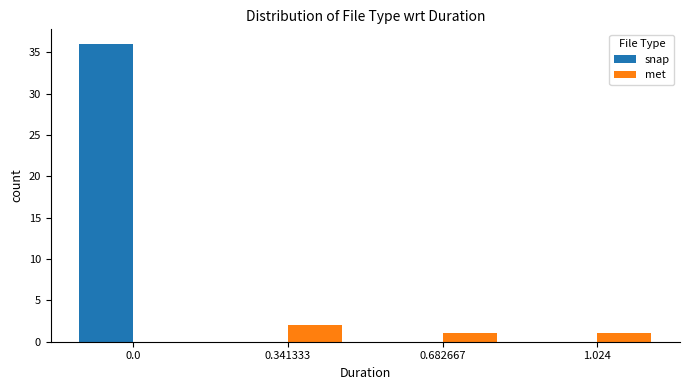

Is it true that met equals 0 at 0.0?

True